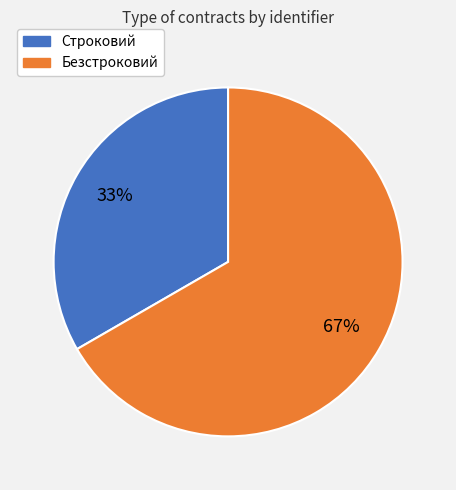

What is the ratio of the value at Безстроковий to the value at Строковий?

2.0